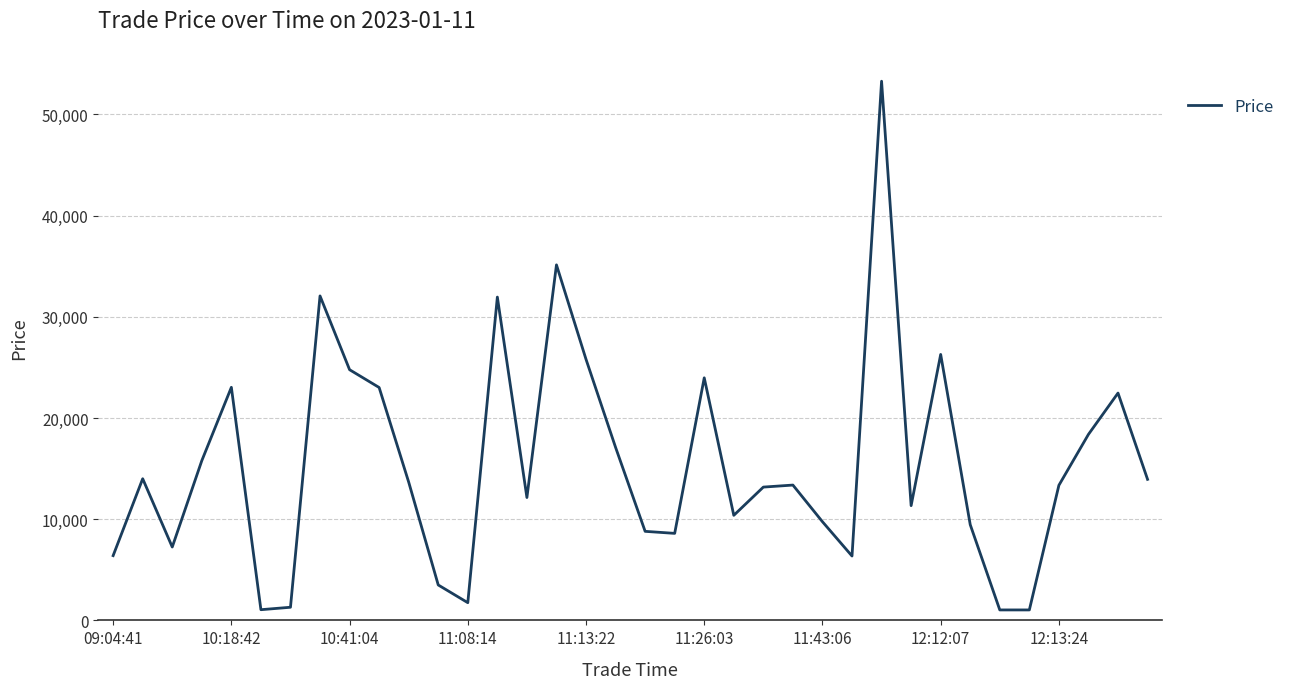

What is the greatest value displayed?

53284